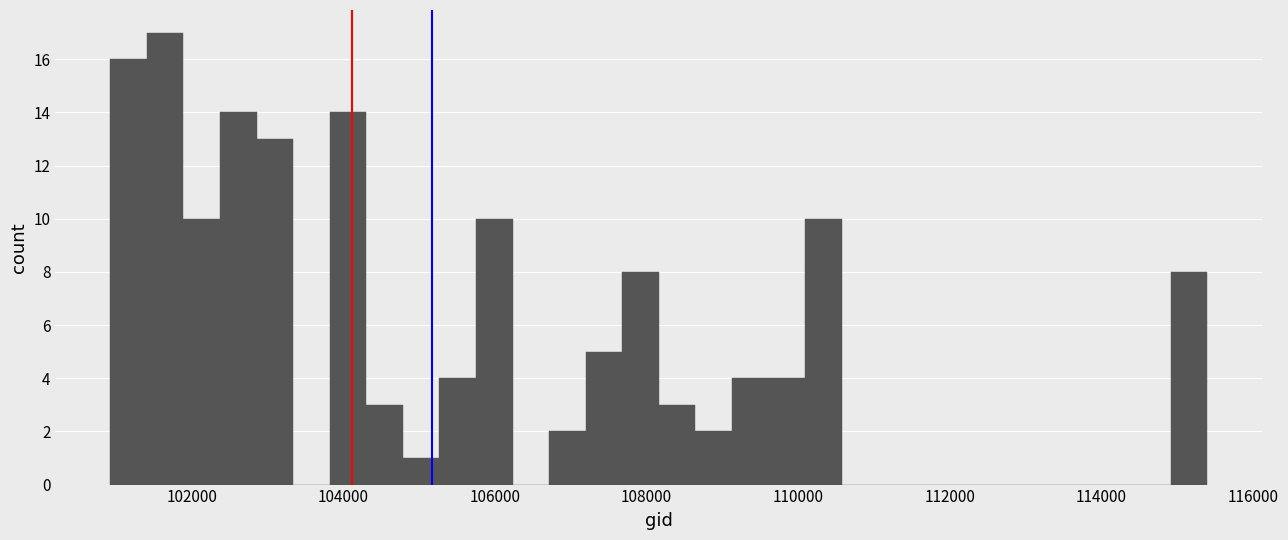

Around what value on the x-axis is the tallest bar? Give the approximate position of its centre, as read against the axis.

101600